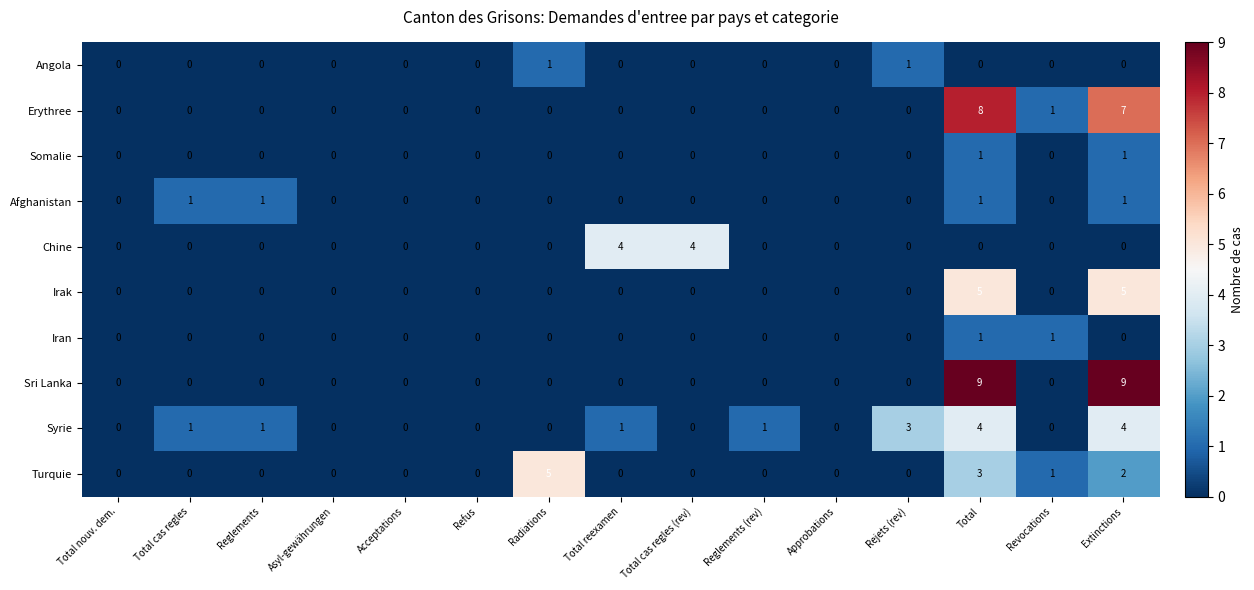

What is the total value across all series at Total reexamen?

5